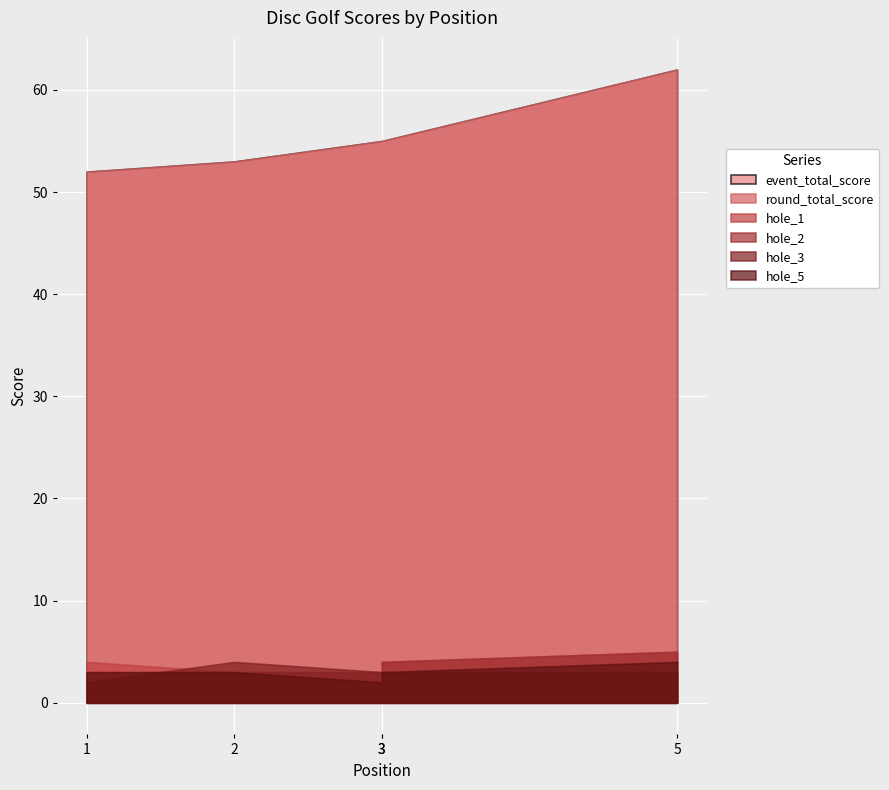

What are all the series names shown in the legend?

event_total_score, round_total_score, hole_1, hole_2, hole_3, hole_5